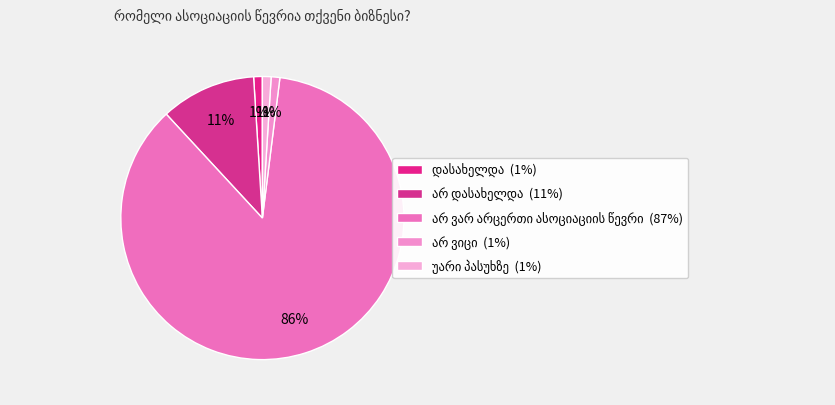

Does არ ვიცი represent more than half of the total?

No